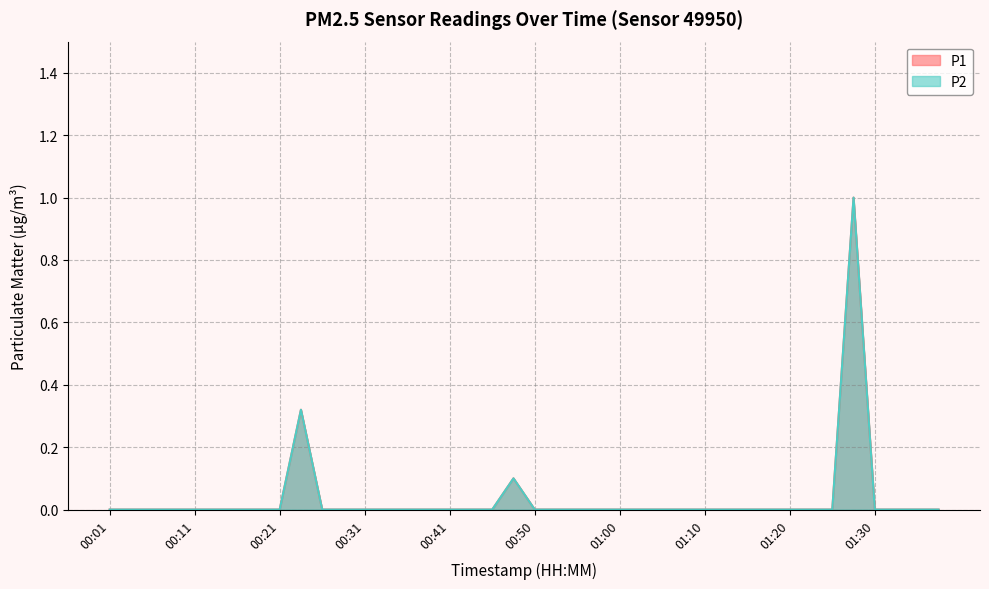

At which category is the sum across all series the highest?

01:27